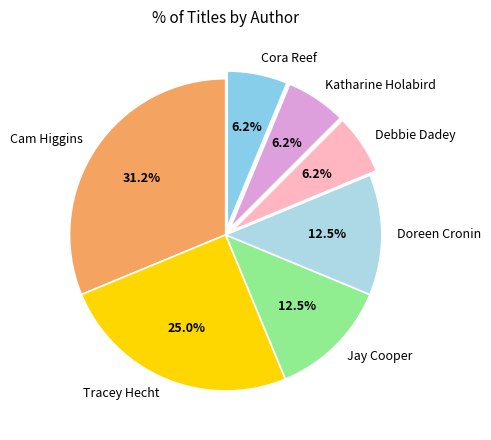

Is Doreen Cronin the majority of the pie?

No